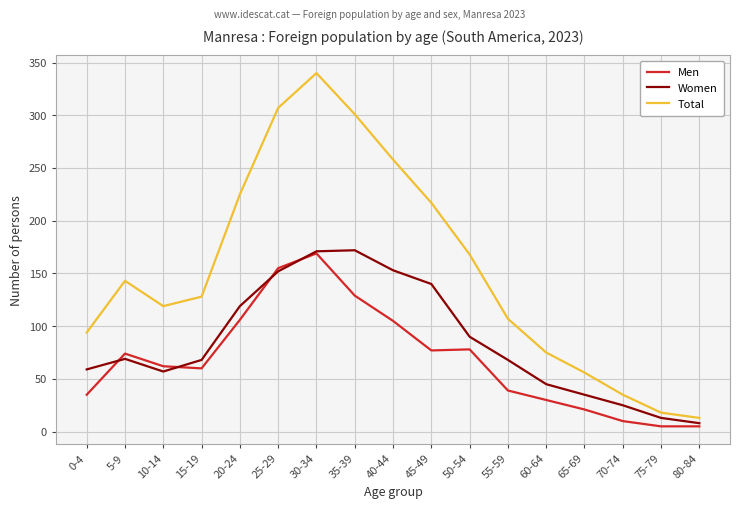

At which category does the chart reach its peak across all series?

30-34